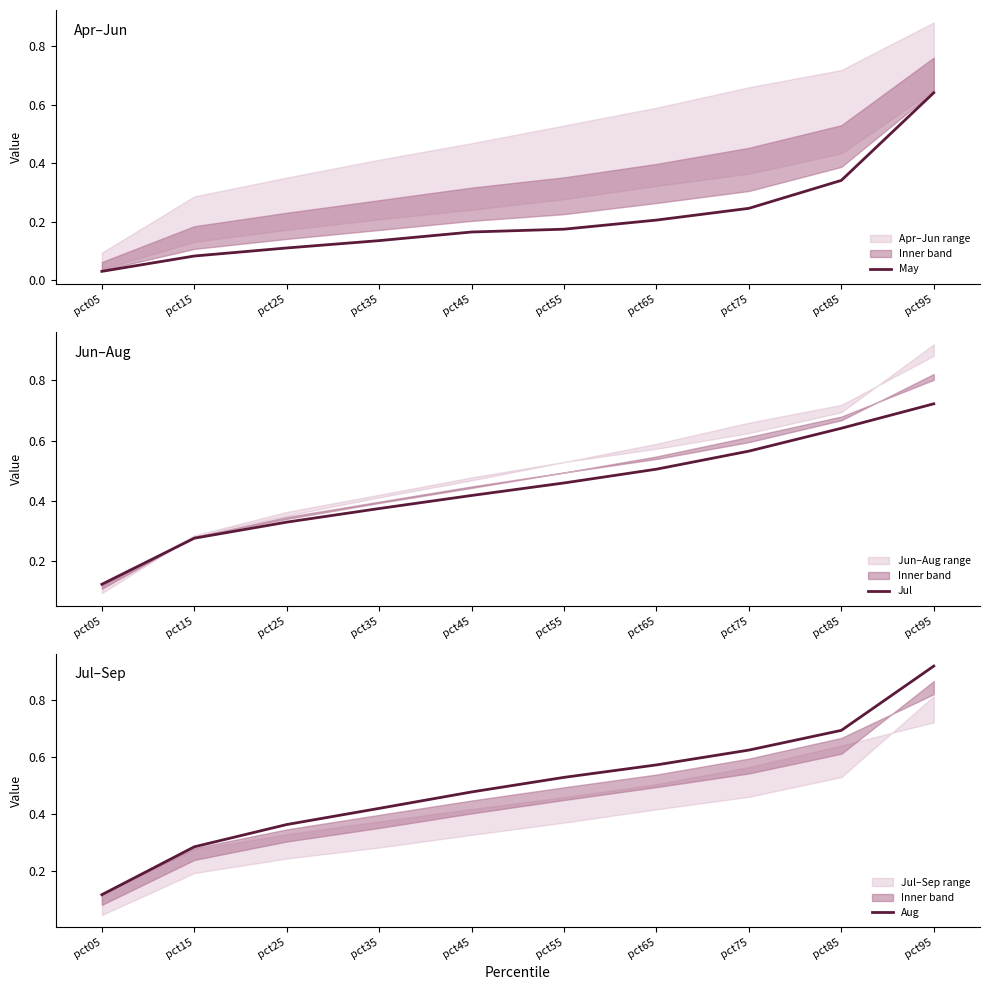

The value of Jul at pct55 is 0.2. True or false?

False